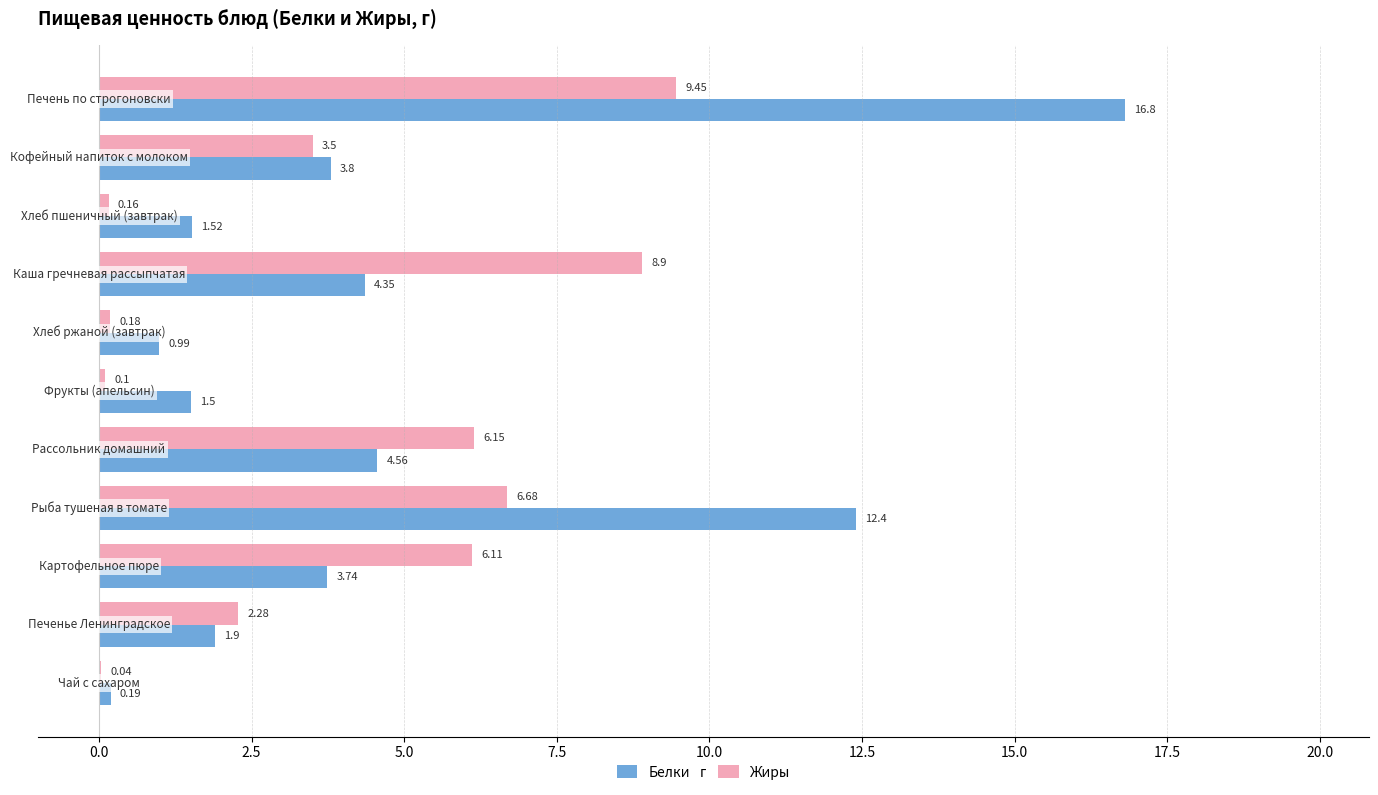

Which series has the largest total across all categories?

Белки